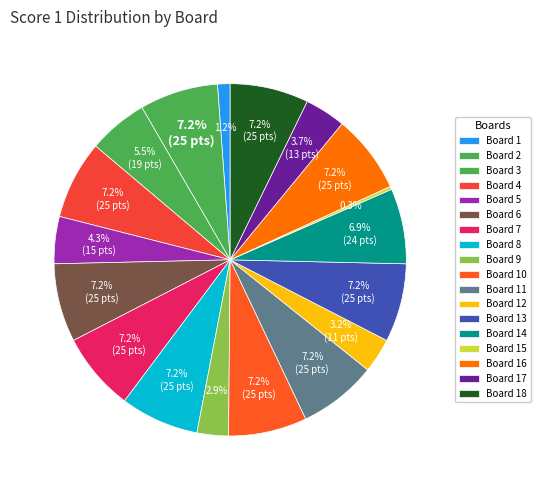

Is there a majority slice in this chart?

No